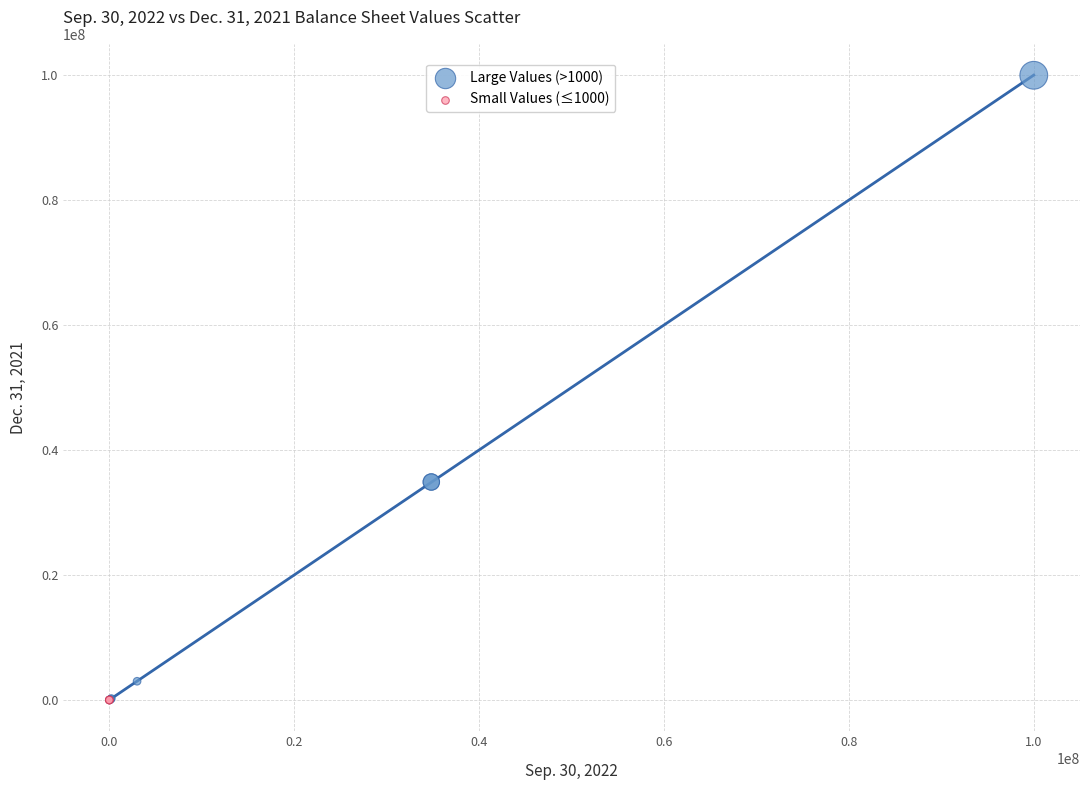

What are all the series names shown in the legend?

Large Values (>1000), Small Values (≤1000)